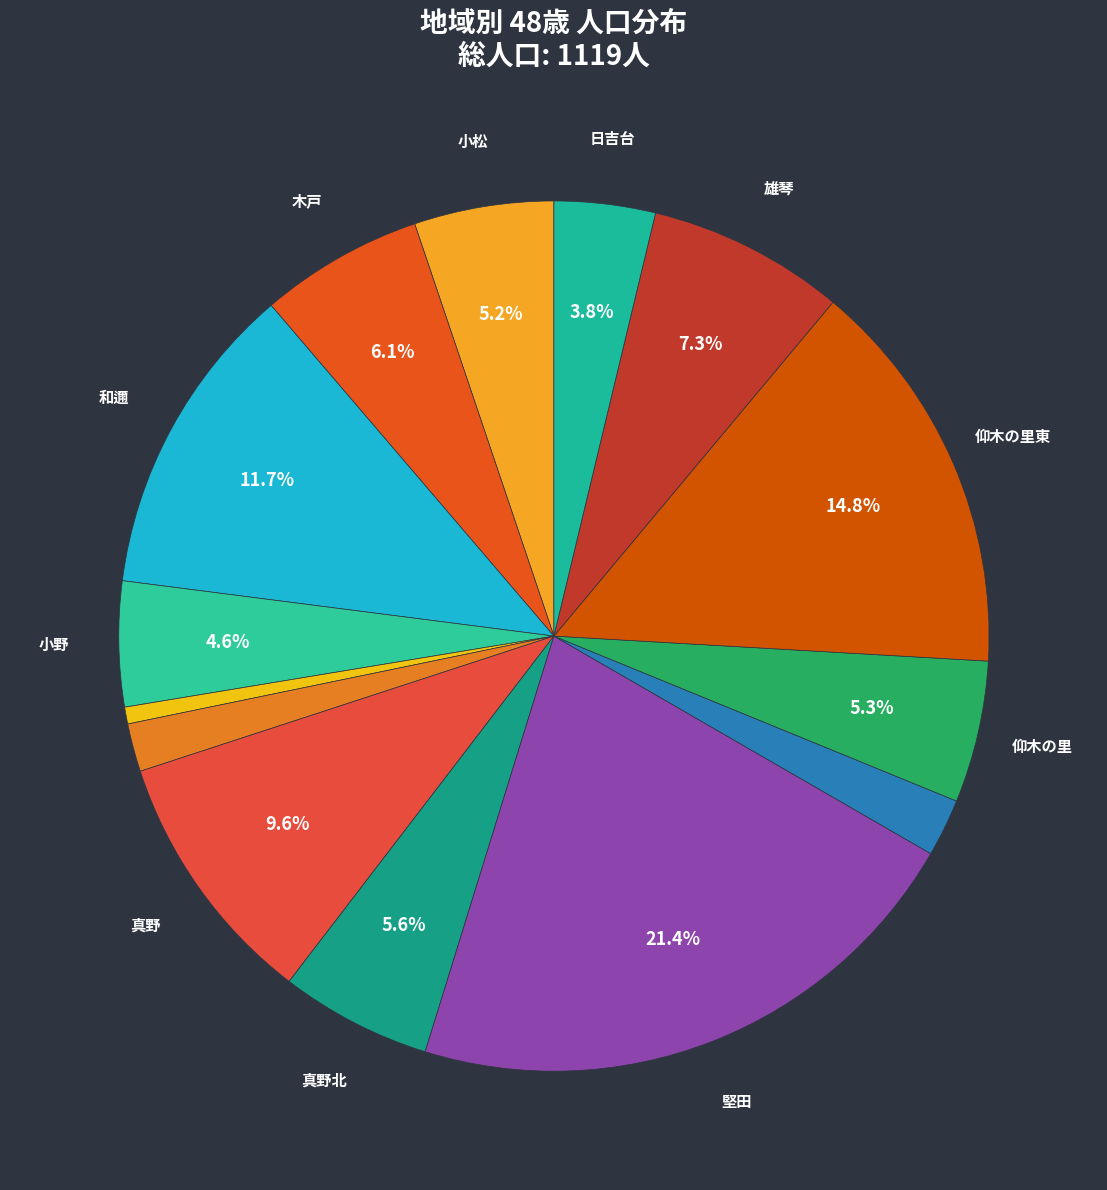

Count the number of slices in the pie.

14